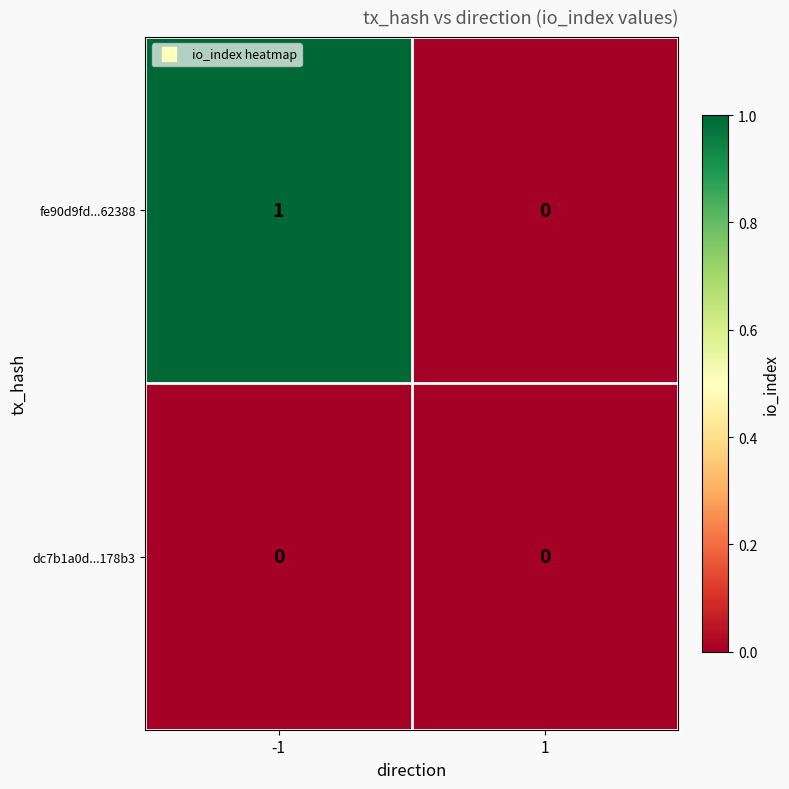

Reading left to right, extract all data points from this chart.

fe90d9fd...62388: -1=1	1=0
dc7b1a0d...178b3: -1=0	1=0